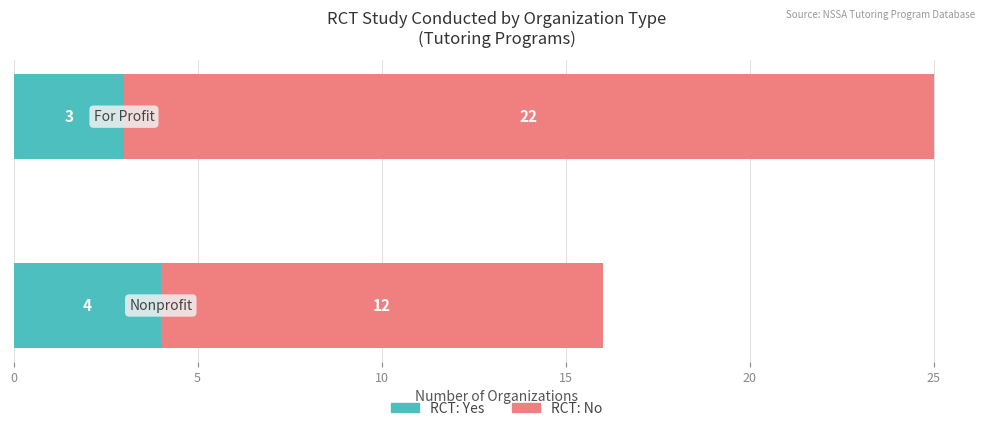

What is the highest value of the RCT: Yes series?

4